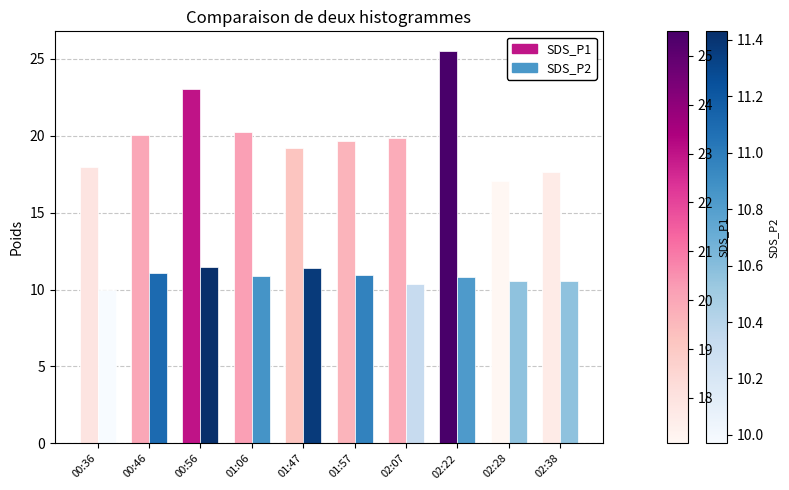

What is the total value across all series at 02:38?

28.2